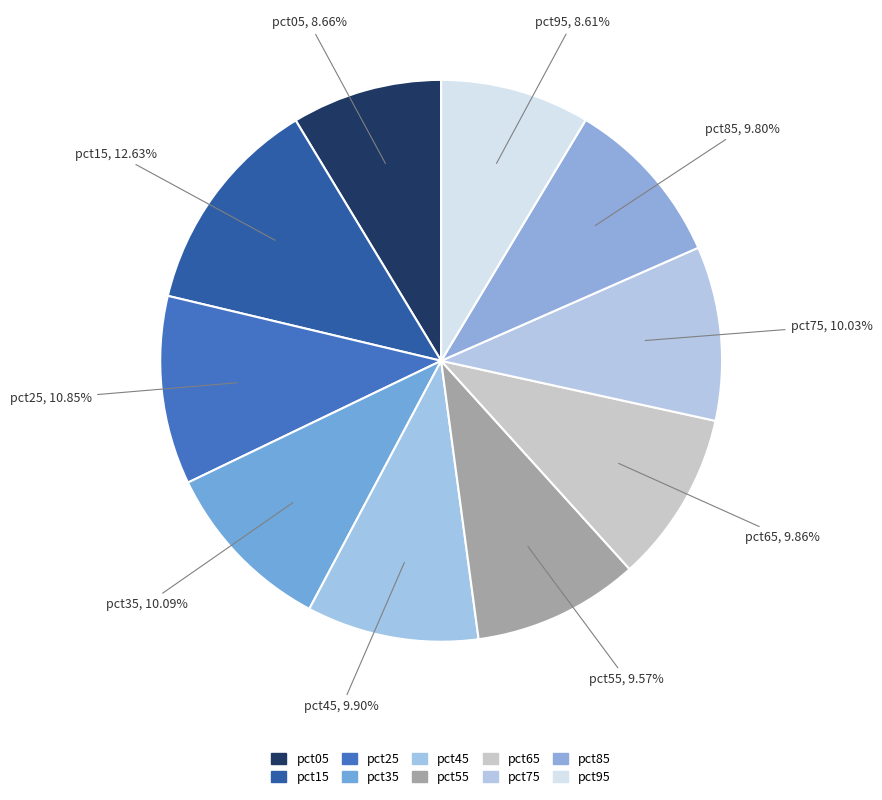

To the nearest percent, what percentage of the pie is pct05?

9%